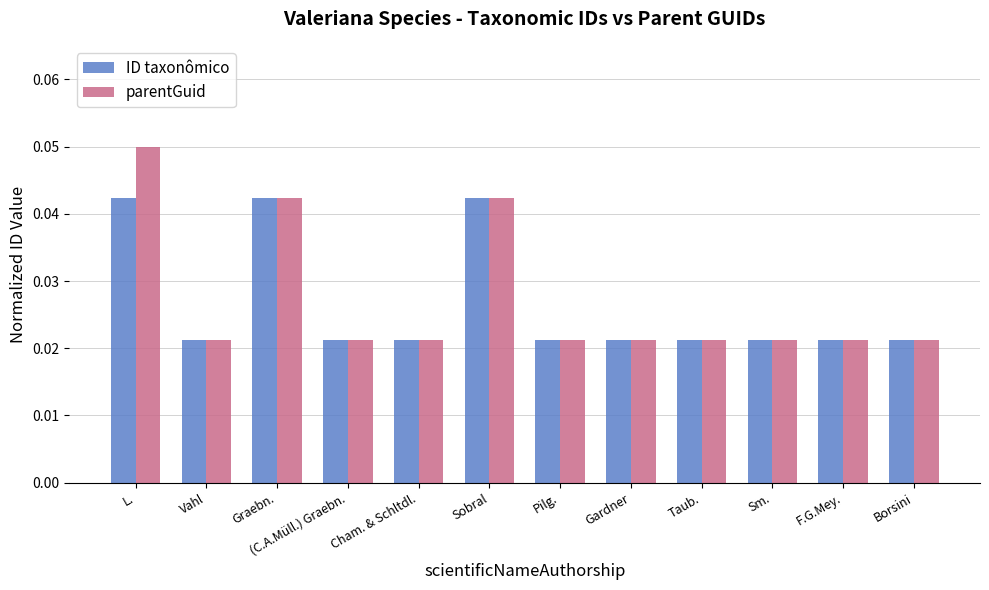

Which series has the largest range (max minus min)?

parentGuid